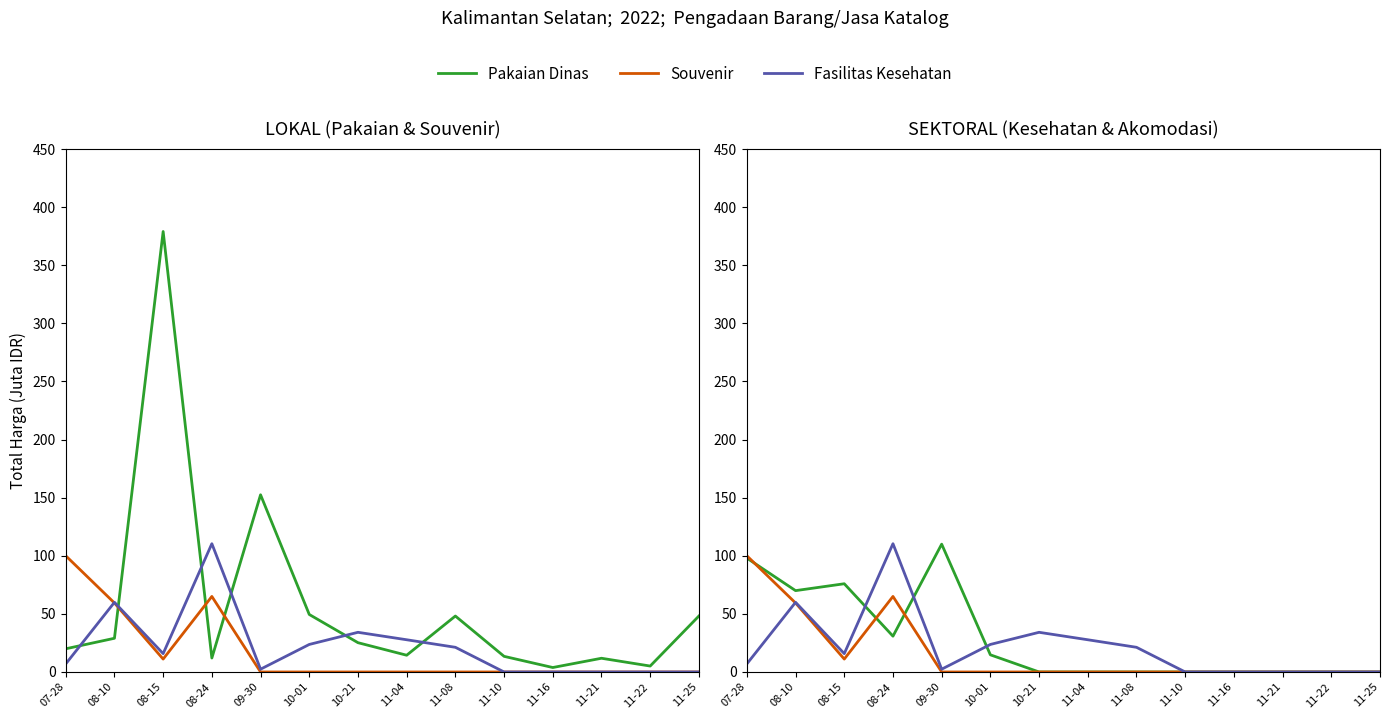

How many lines are shown in the chart?

3